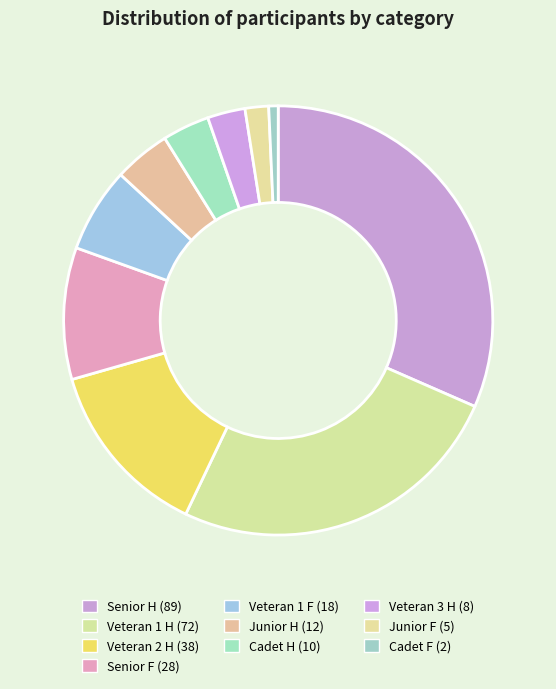

How many segments does this pie chart have?

10